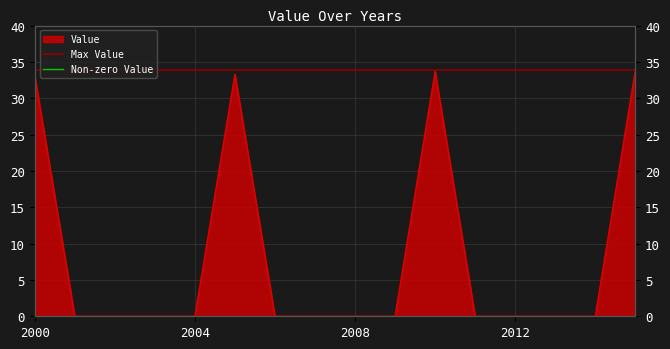

How many lines are shown in the chart?

1